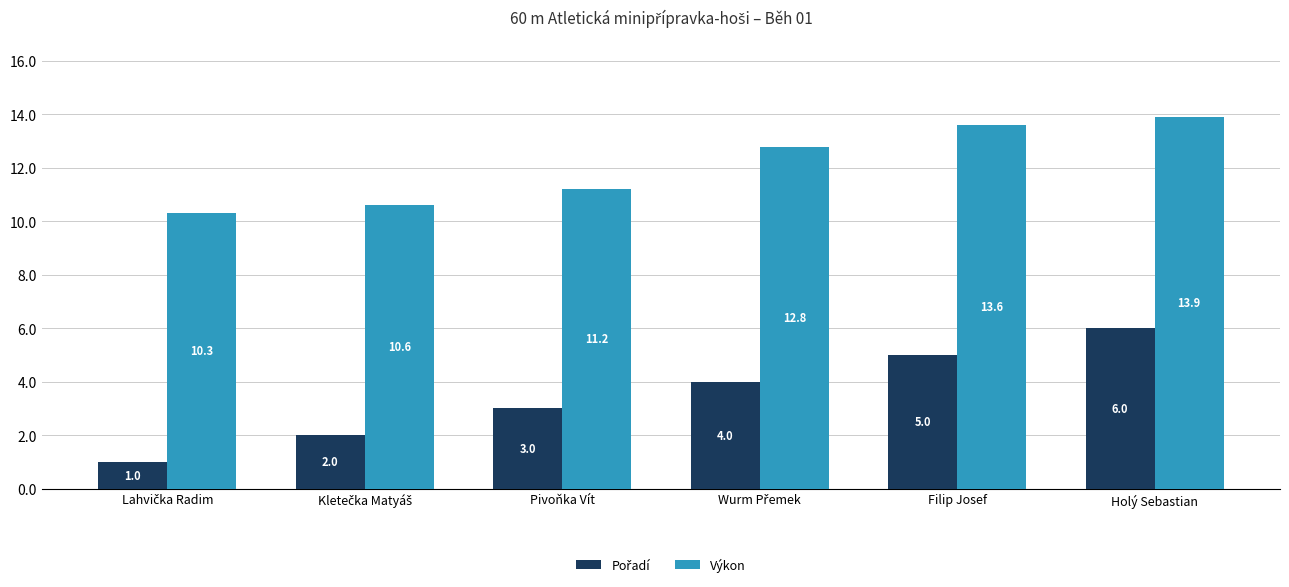

Which label corresponds to the largest value in the chart?

Holý Sebastian